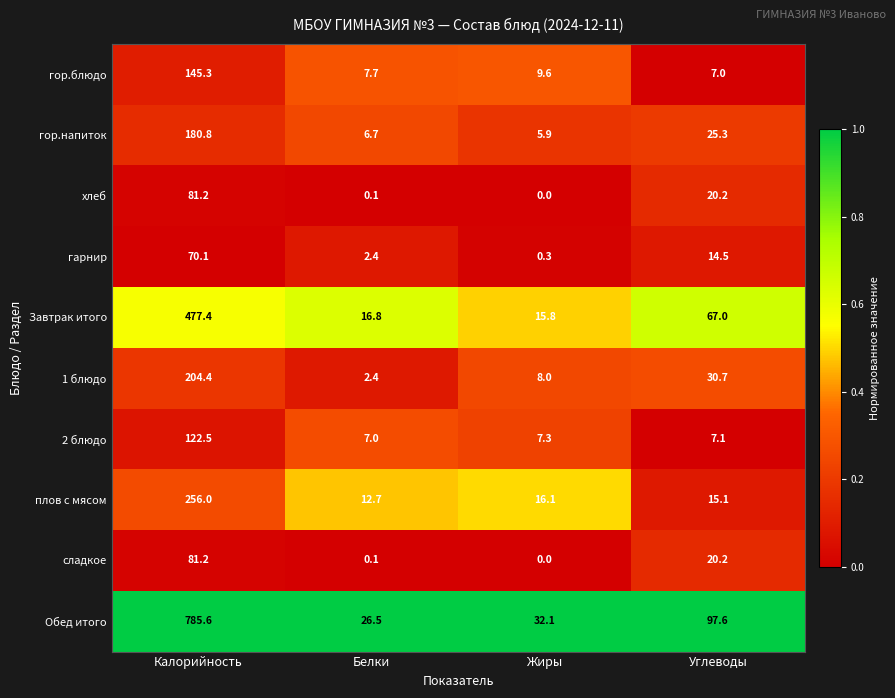

What is the sum of all 2 блюдо values?

143.9